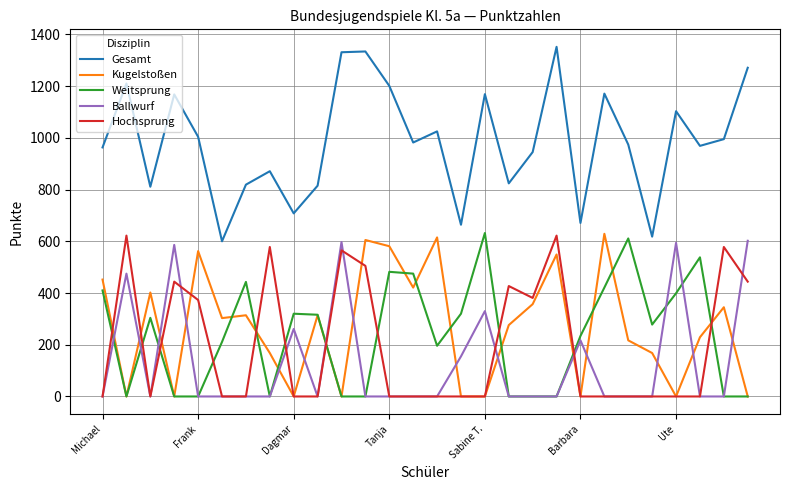

Which series has the widest spread of values?

Gesamt